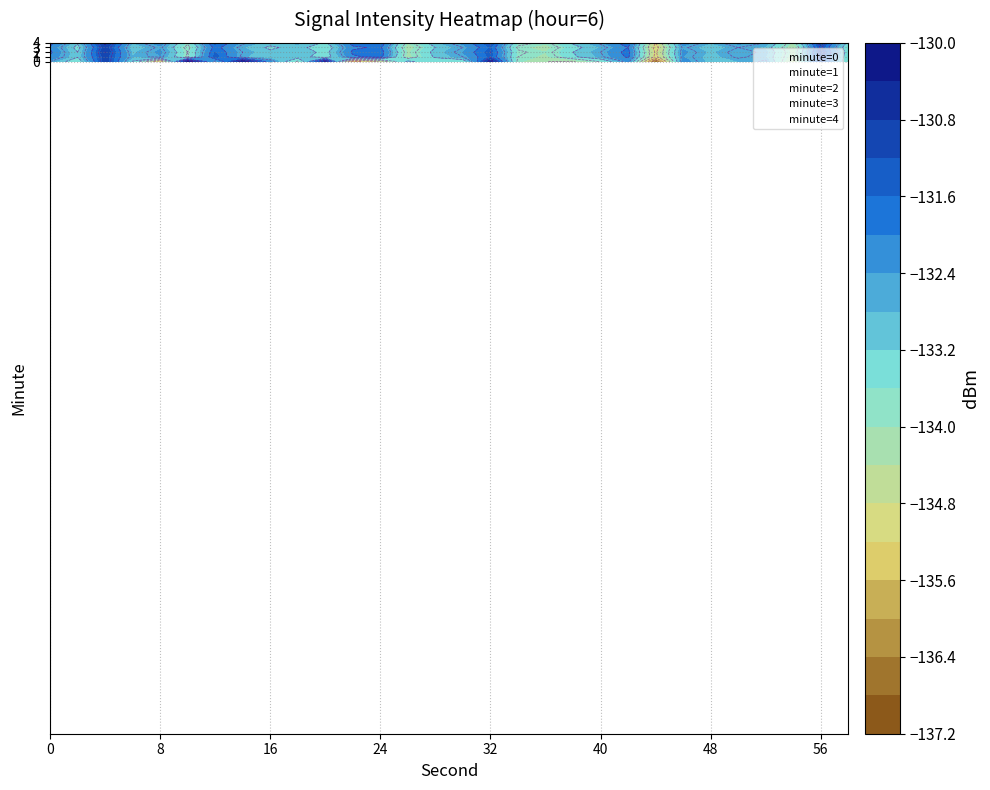

Which series has the widest spread of values?

minute=0